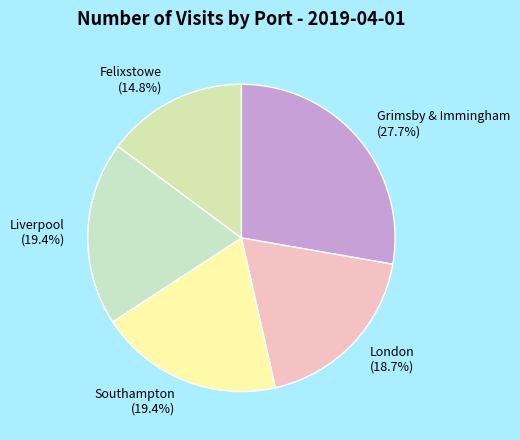

What is the smallest slice in the pie chart?

Felixstowe